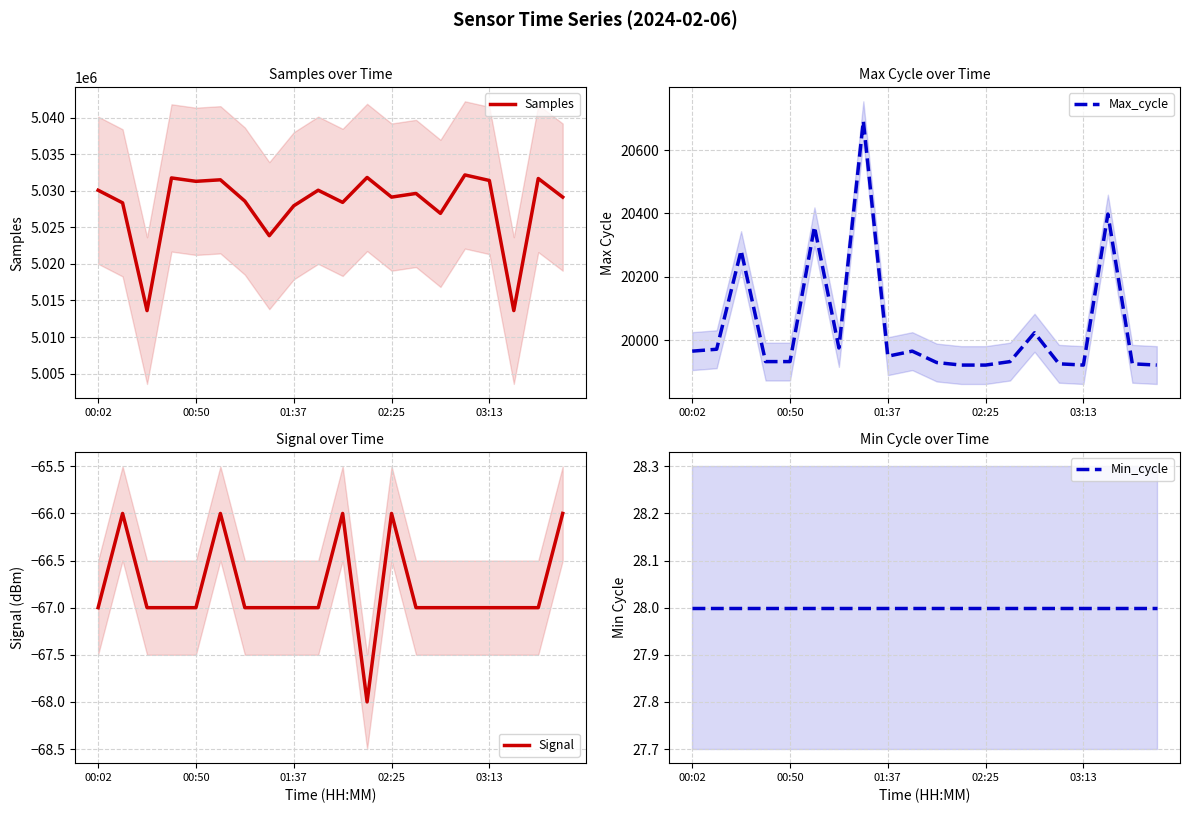

The value of Max_cycle at 02:25 is 7000. True or false?

False